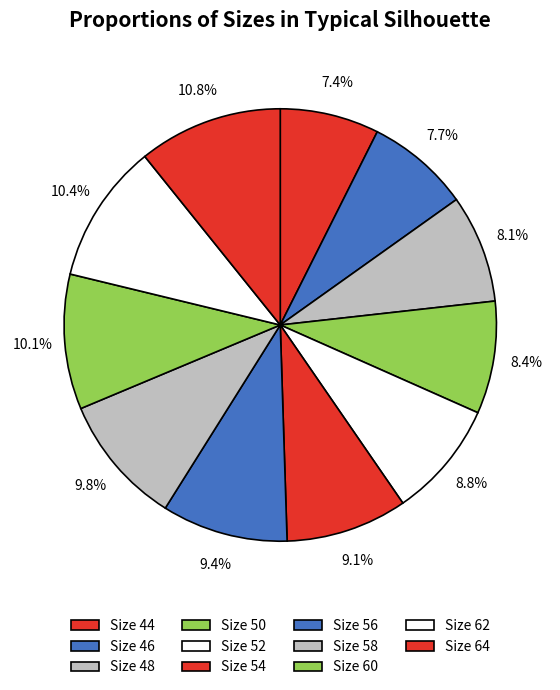

Count the number of slices in the pie.

11